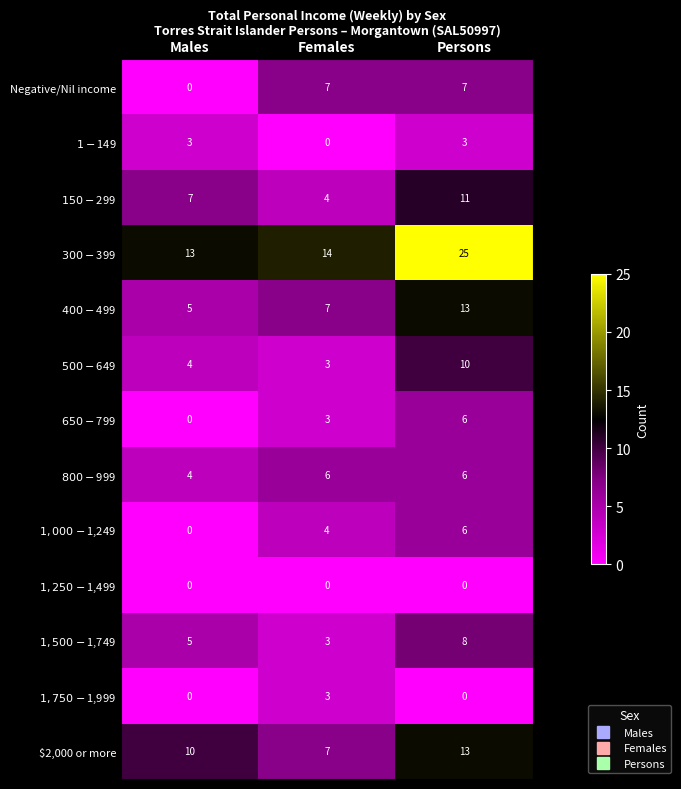

What is the sum of the Negative/Nil income values at Males and Persons?

7